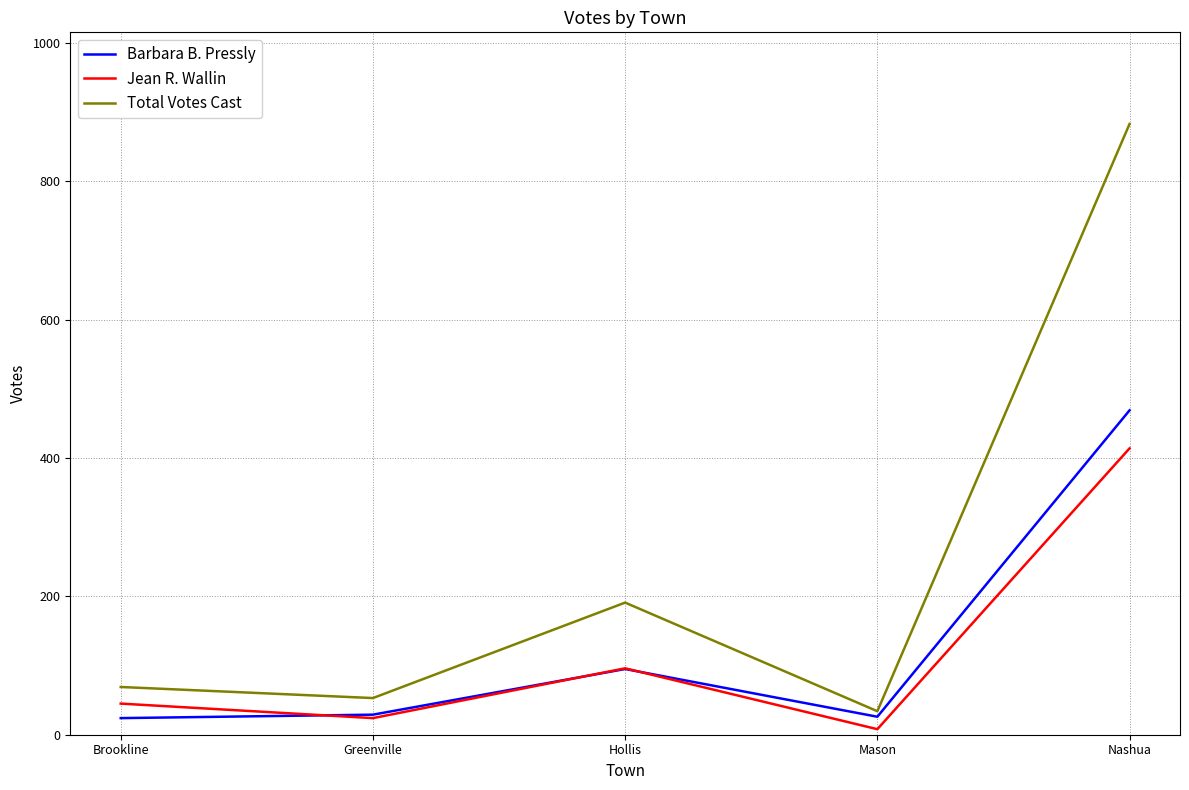

At how many categories does at least one series exceed 785?

1